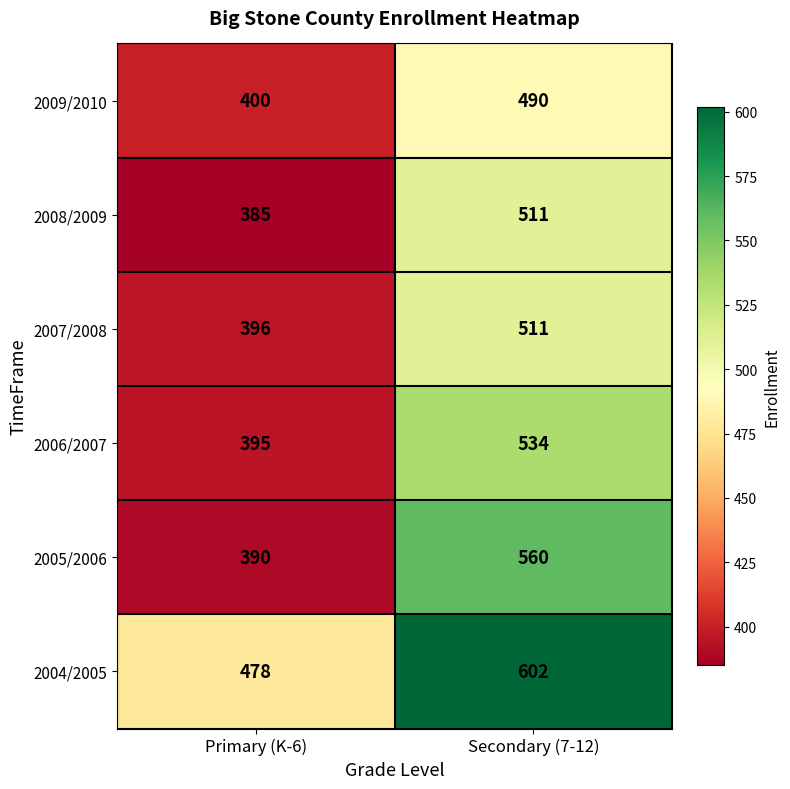

What is the average value of the 2007/2008 series?

454